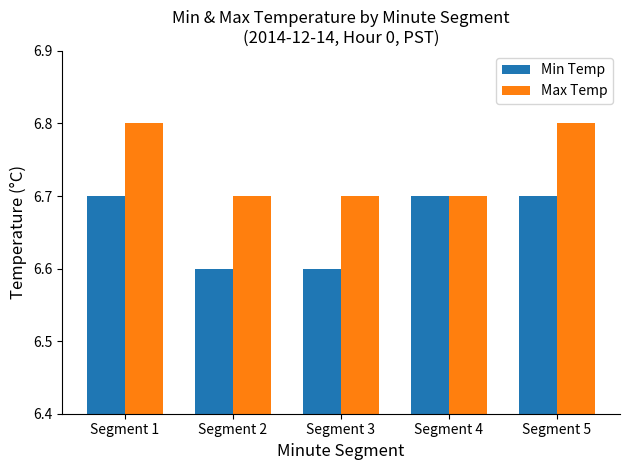

Reading right to left, list all the values displayed in this chart.

Min Temp: 6.7	6.7	6.6	6.6	6.7
Max Temp: 6.8	6.7	6.7	6.7	6.8